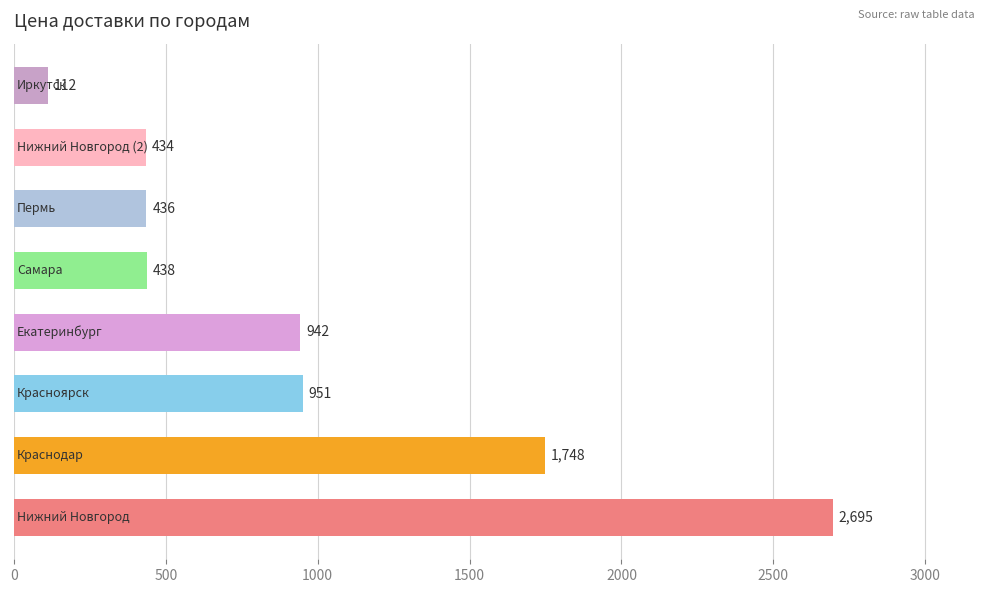

What is the minimum value shown in the chart?

112